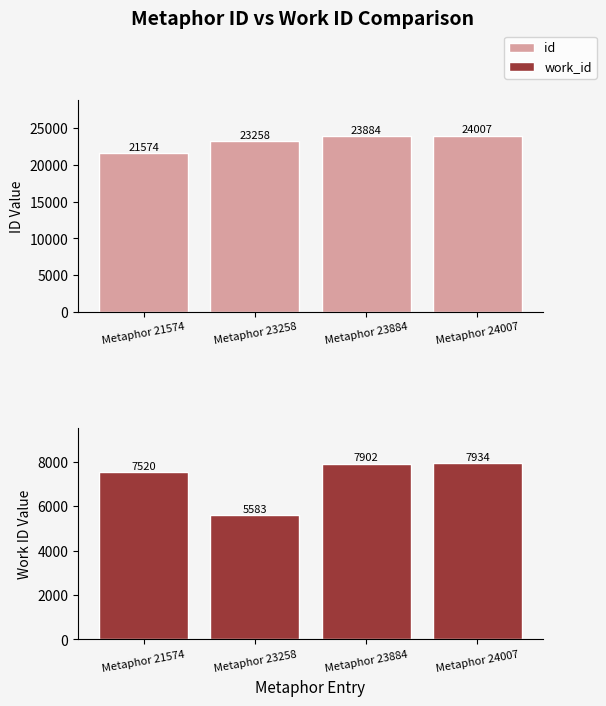

Count the number of data series in this chart.

2